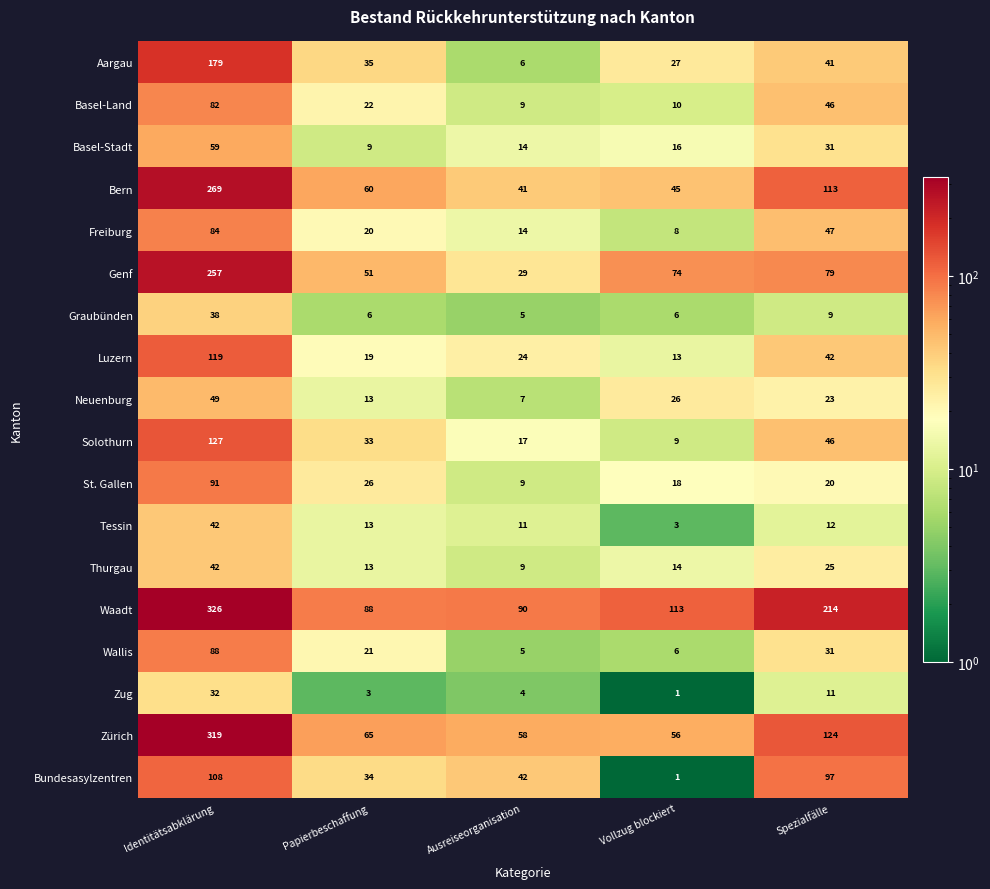

The value of Solothurn at Papierbeschaffung is 8. True or false?

False